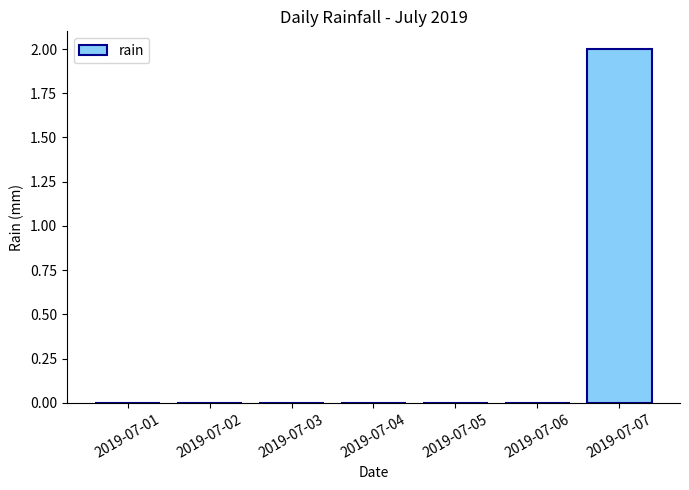

Count the number of categories in the chart.

7